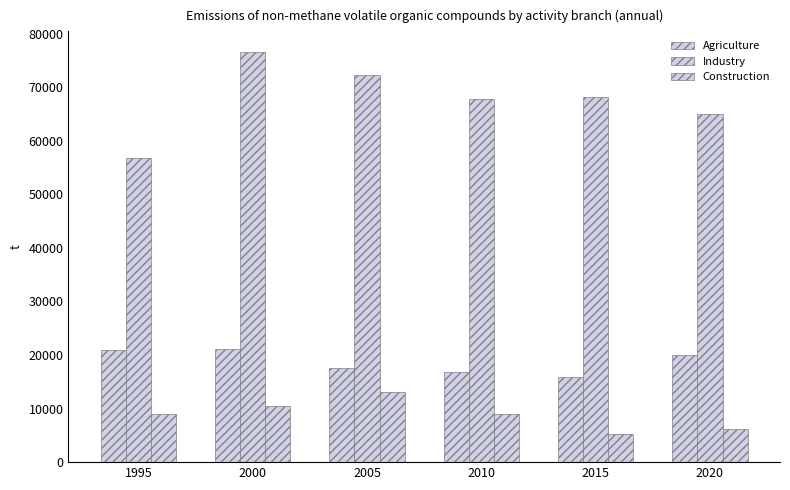

The value of Agriculture at 2000 is 21074.4. True or false?

True